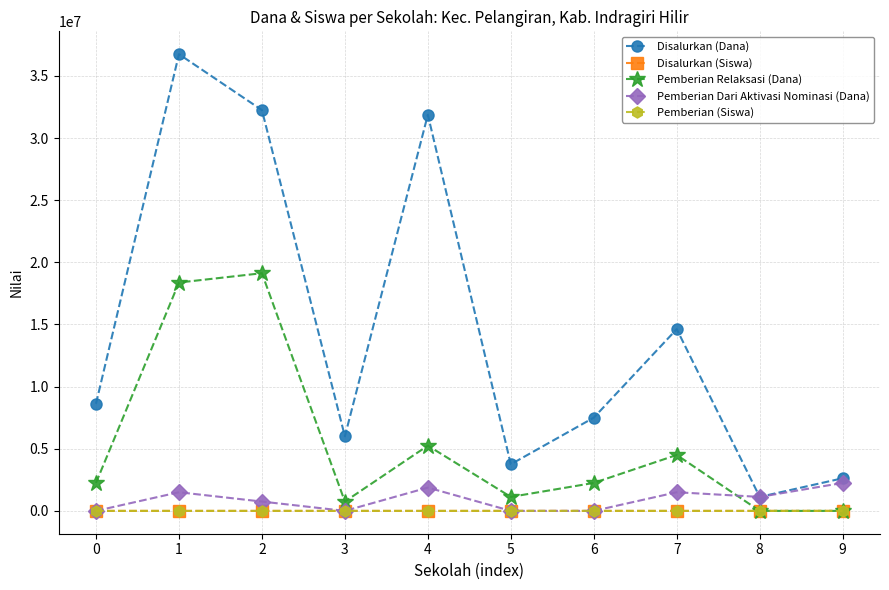

The value of Pemberian (Siswa) at 2 is 22. True or false?

True